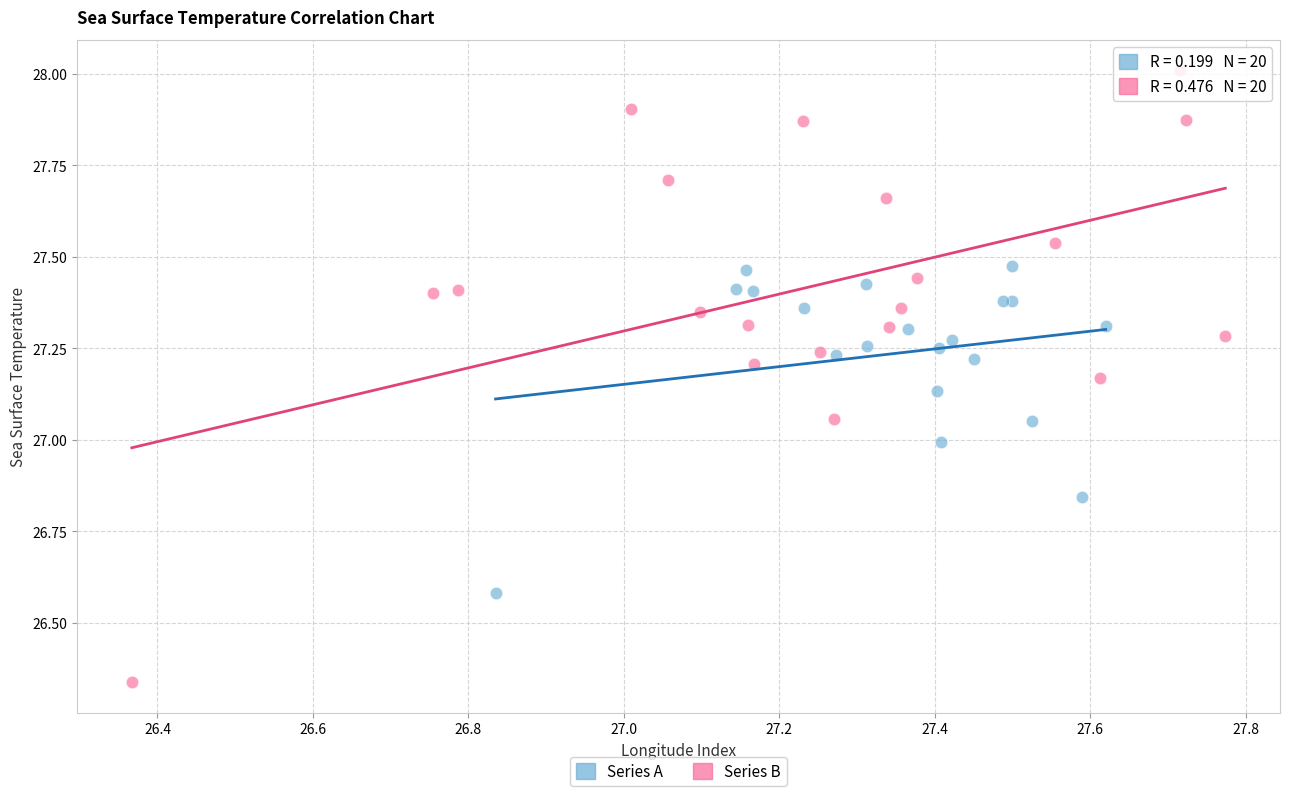

Which series reaches the minimum Y coordinate?

Series B